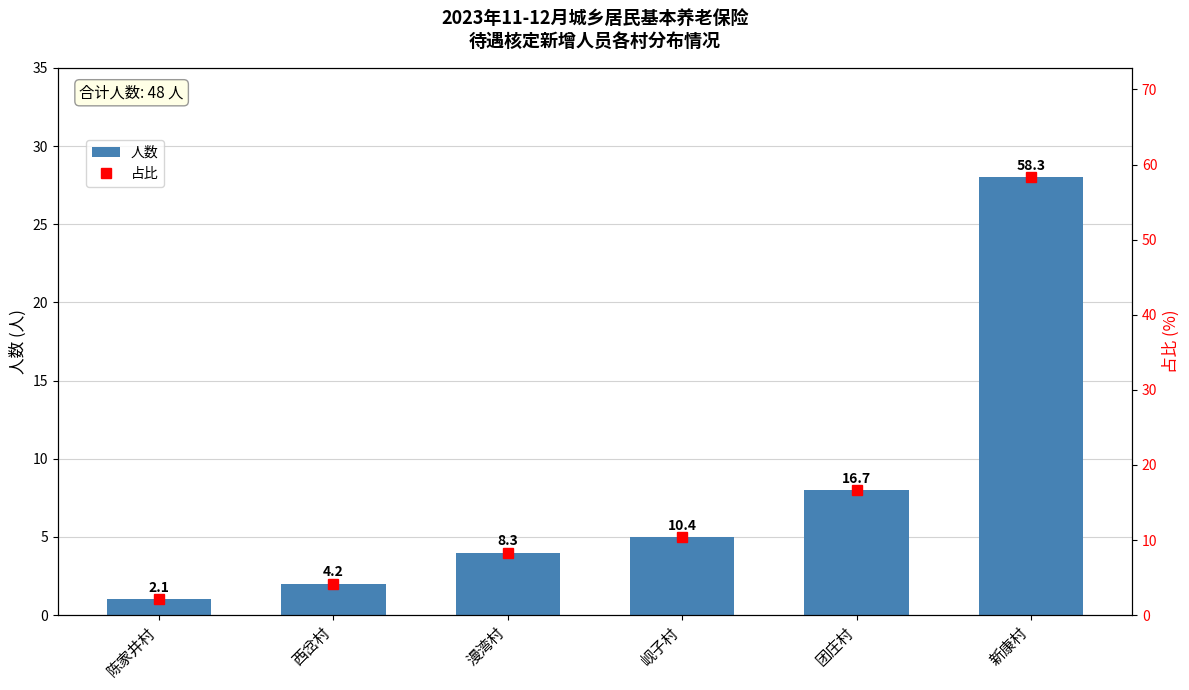

The 人数 series shows 4.0 at 漫湾村. True or false?

True